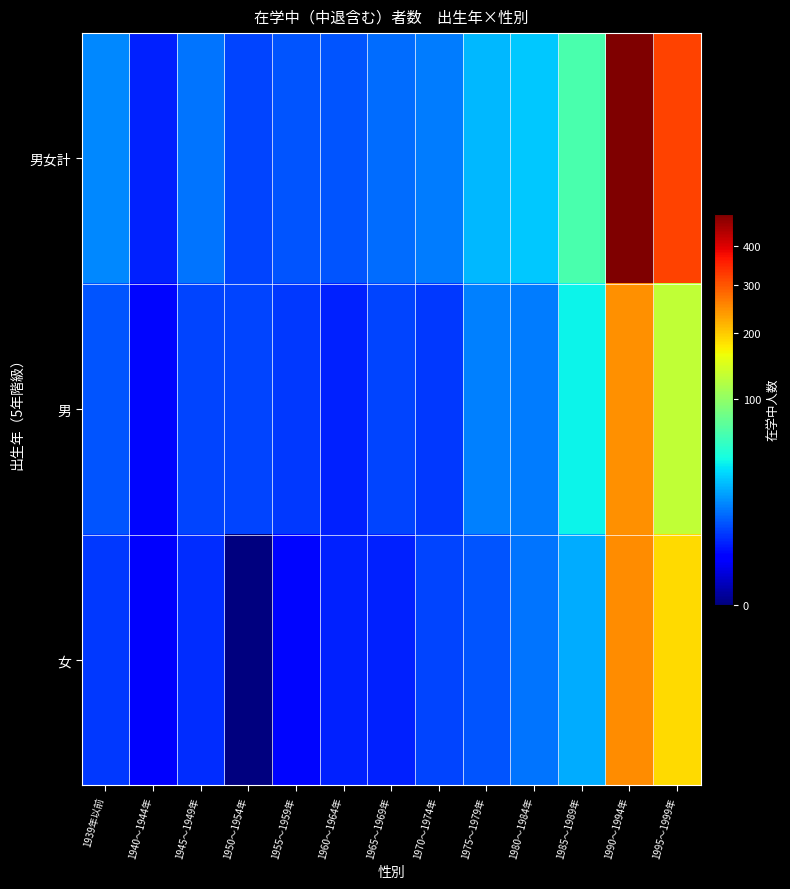

Which series has the largest total across all categories?

男女計